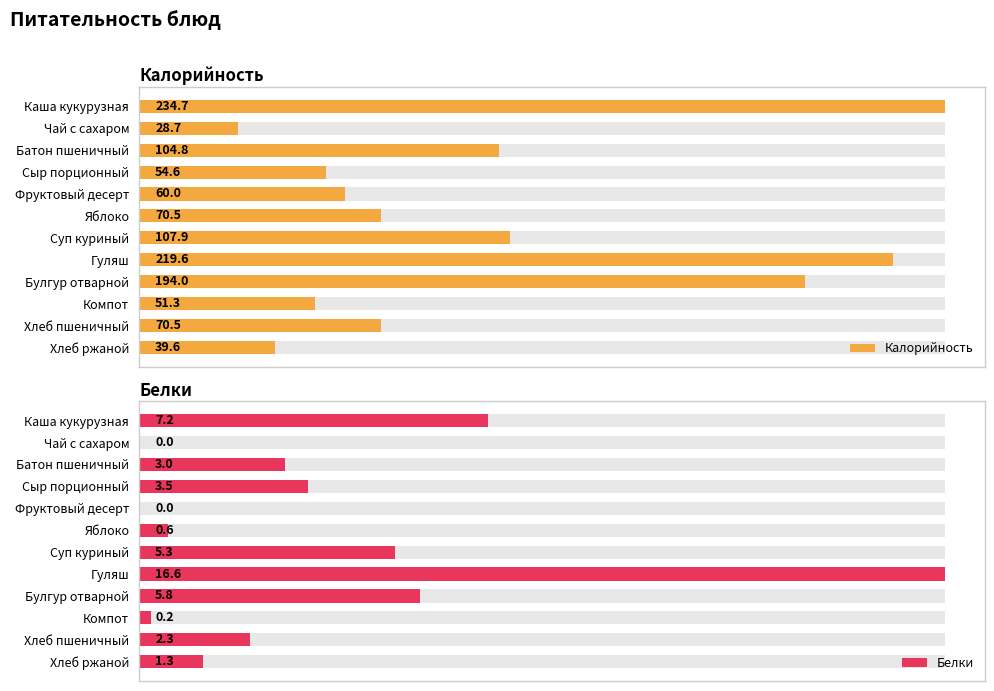

What is the greatest value displayed?

234.7